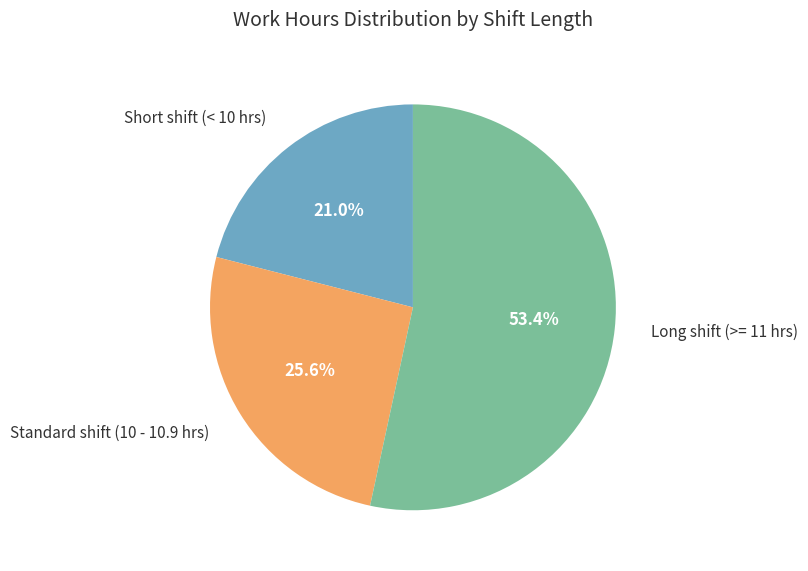

How many slices are in this pie chart?

3